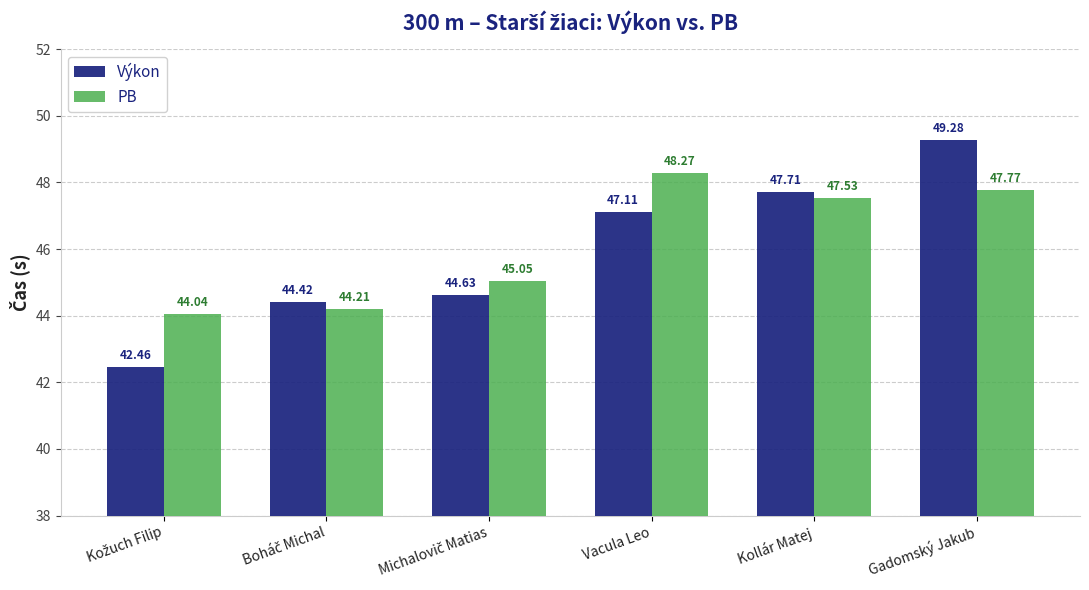

Which series has the widest spread of values?

Výkon